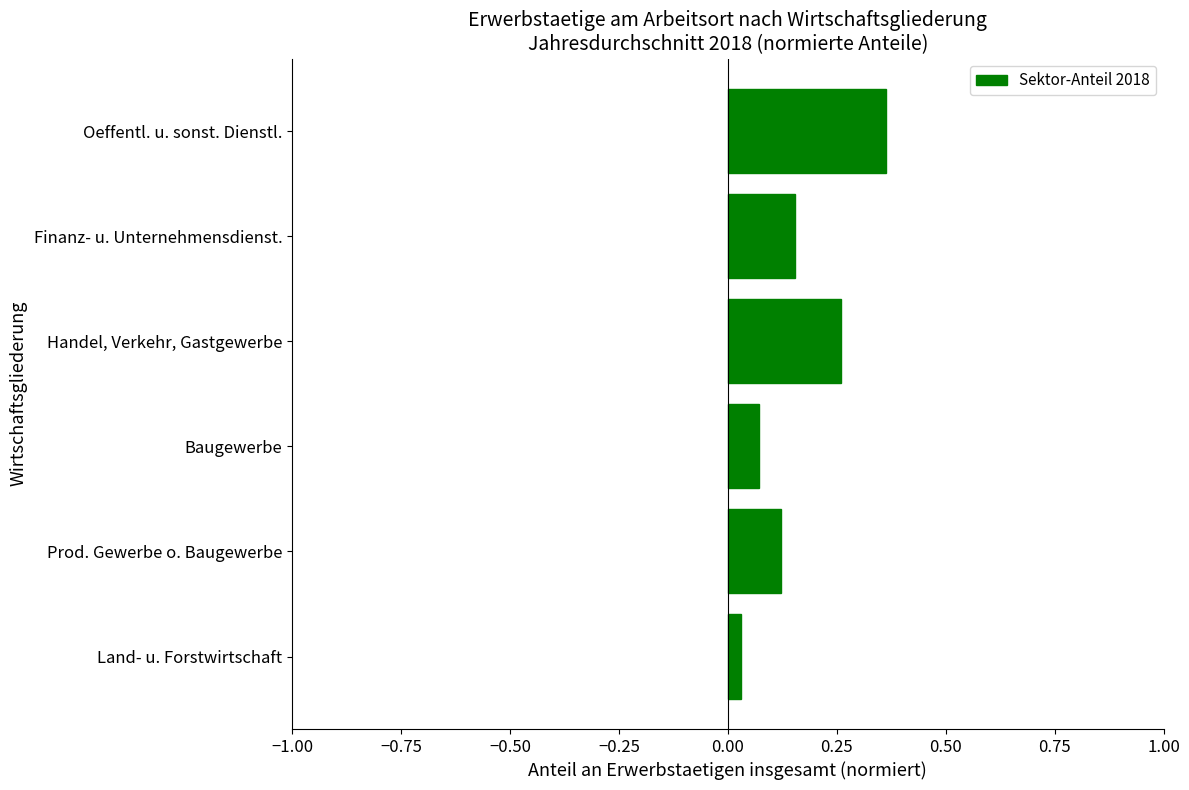

What is the sum of the values at Oeffentl. u. sonst. Dienstl. and Prod. Gewerbe o. Baugewerbe?

0.5